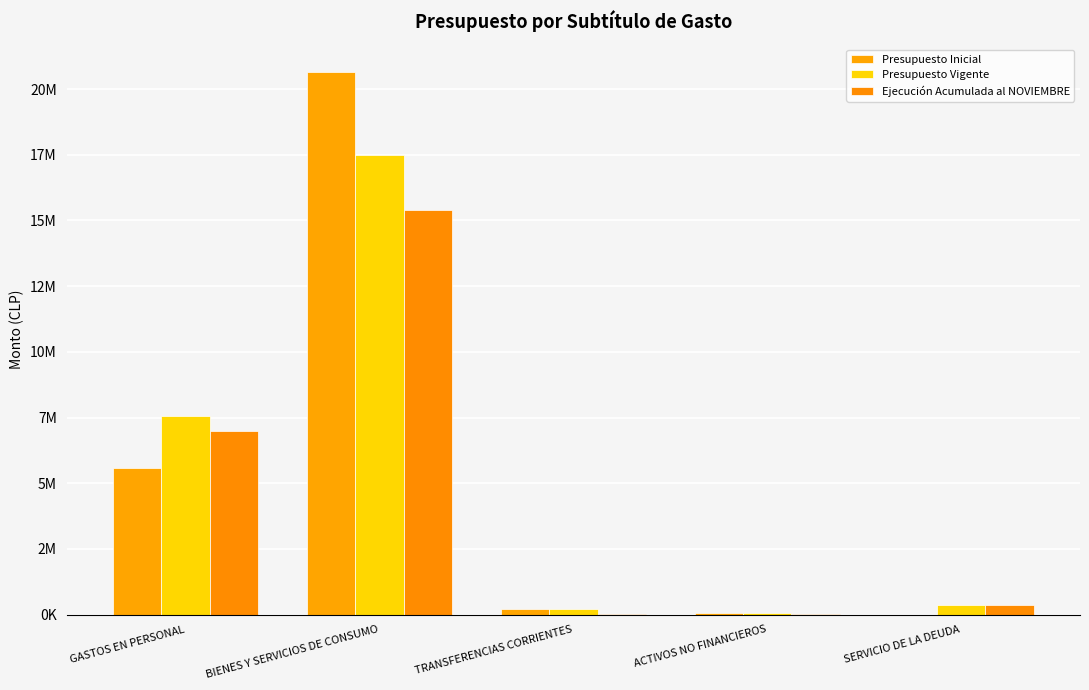

At which category does the chart reach its peak across all series?

BIENES Y SERVICIOS DE CONSUMO